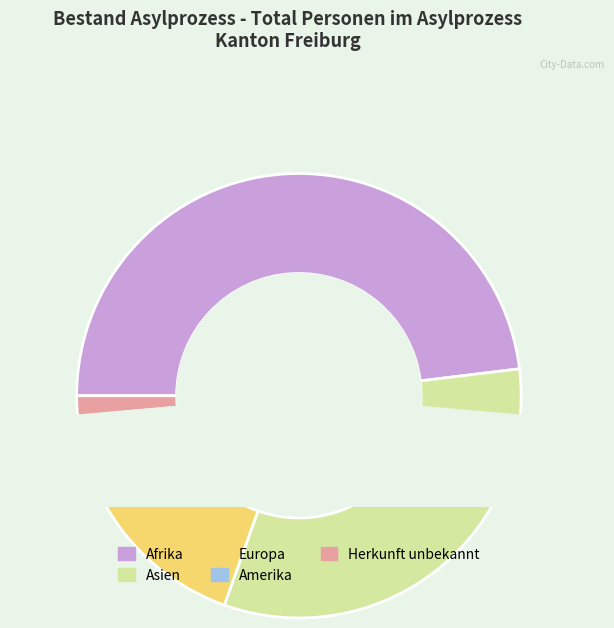

Count the number of slices in the pie.

5